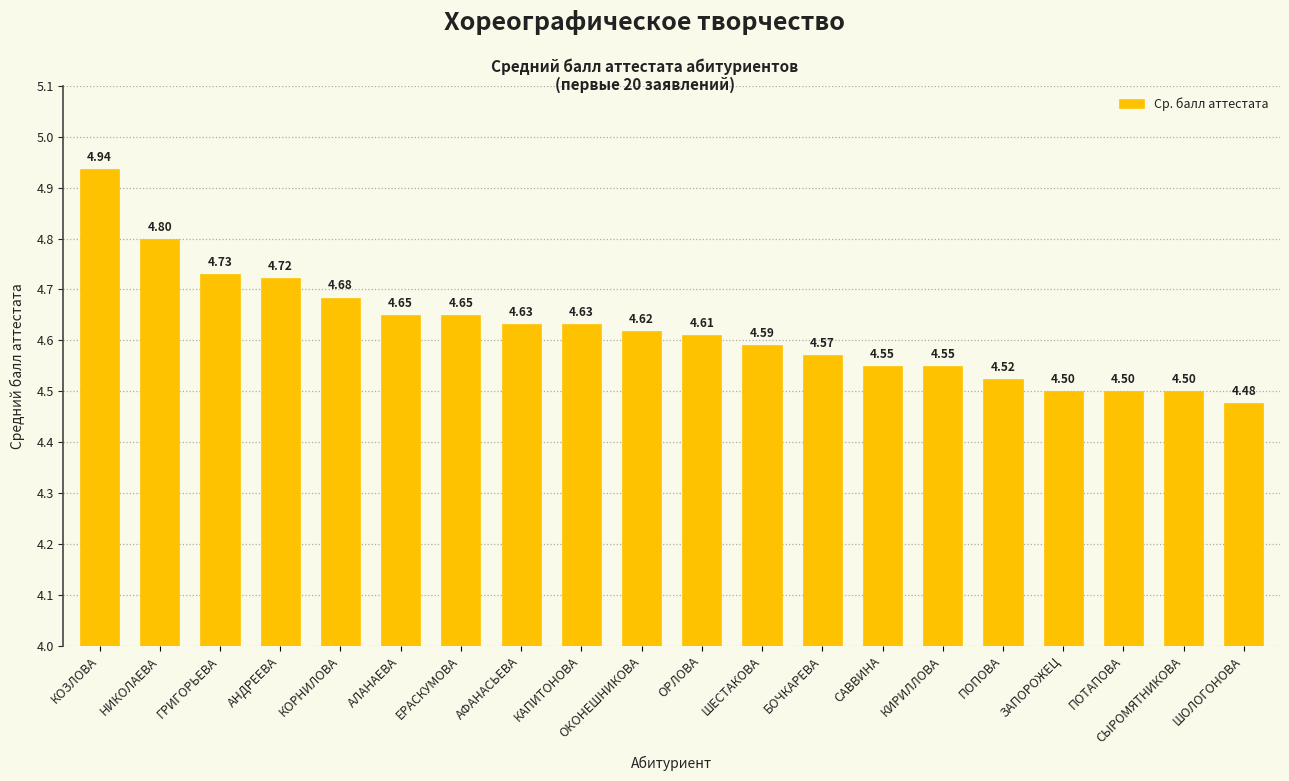

What is the change in value from ОРЛОВА to ШОЛОГОНОВА?

-0.1